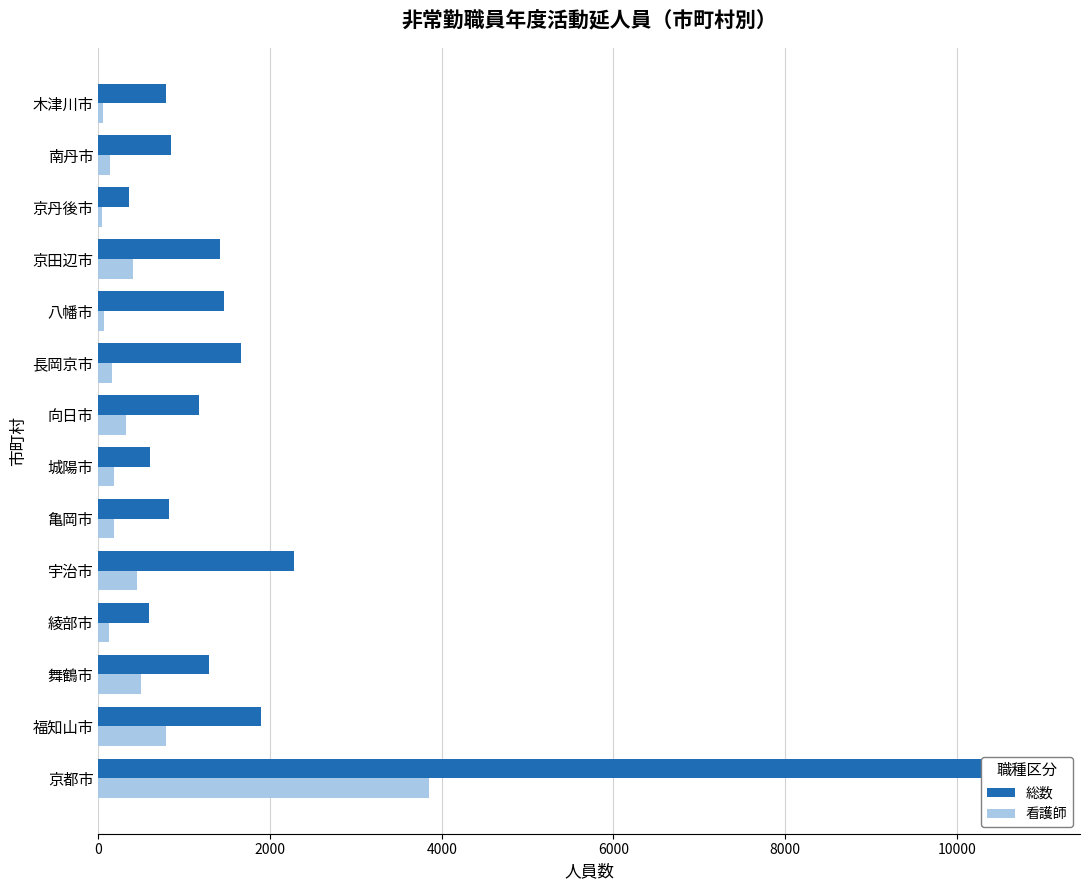

Which series has the largest total across all categories?

総数